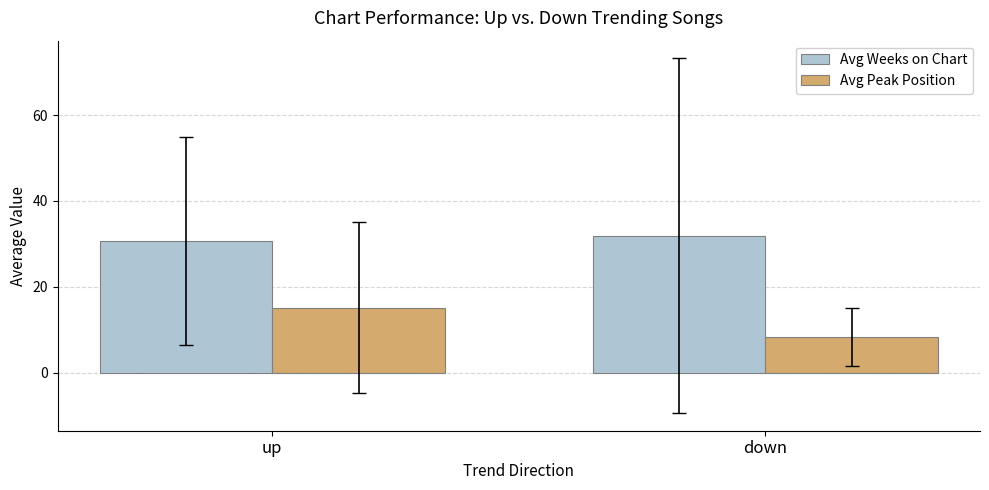

The value of Avg Weeks on Chart at up is 11.0. True or false?

False